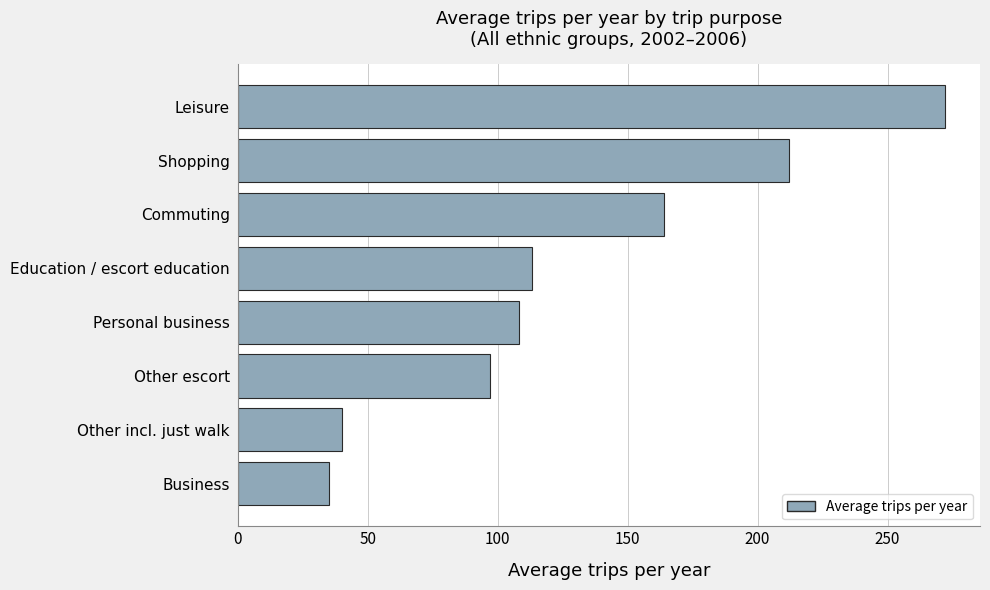

What is the difference between the maximum and second lowest values?

232